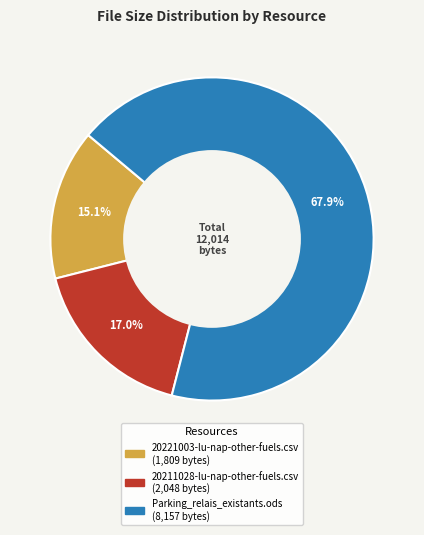

How many segments does this pie chart have?

3